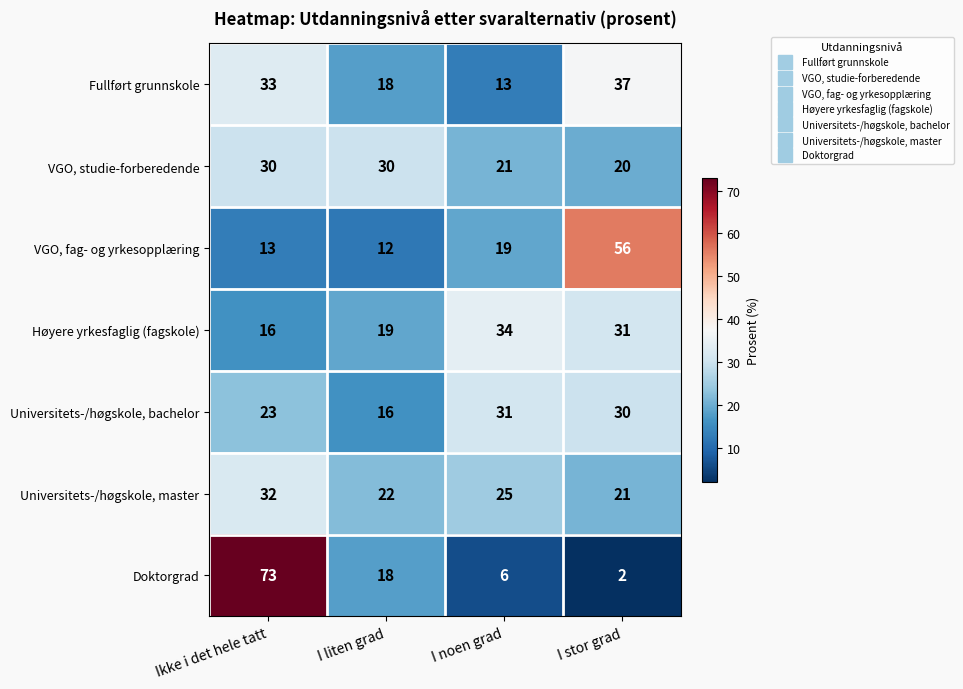

Reading right to left, what are all the values shown in this chart?

Fullført grunnskole: I stor grad=37	I noen grad=13	I liten grad=18	Ikke i det hele tatt=33
VGO, studie­forberedende: I stor grad=20	I noen grad=21	I liten grad=30	Ikke i det hele tatt=30
VGO, fag- og yrkesopplæring: I stor grad=56	I noen grad=19	I liten grad=12	Ikke i det hele tatt=13
Høyere yrkesfaglig (fagskole): I stor grad=31	I noen grad=34	I liten grad=19	Ikke i det hele tatt=16
Universitets-/høgskole, bachelor: I stor grad=30	I noen grad=31	I liten grad=16	Ikke i det hele tatt=23
Universitets-/høgskole, master: I stor grad=21	I noen grad=25	I liten grad=22	Ikke i det hele tatt=32
Doktorgrad: I stor grad=2	I noen grad=6	I liten grad=18	Ikke i det hele tatt=73